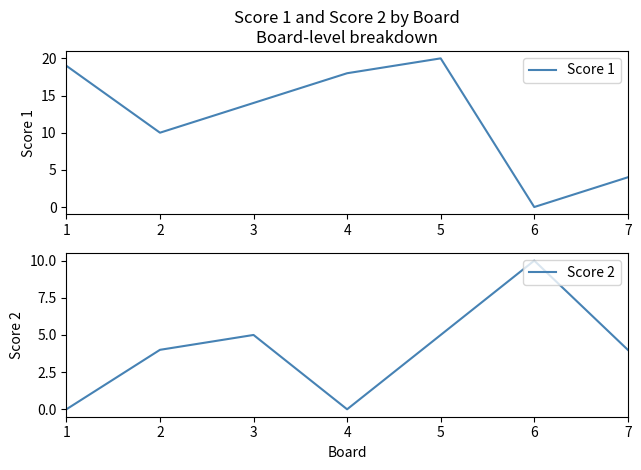

The Score 1 series shows 14 at 3. True or false?

True